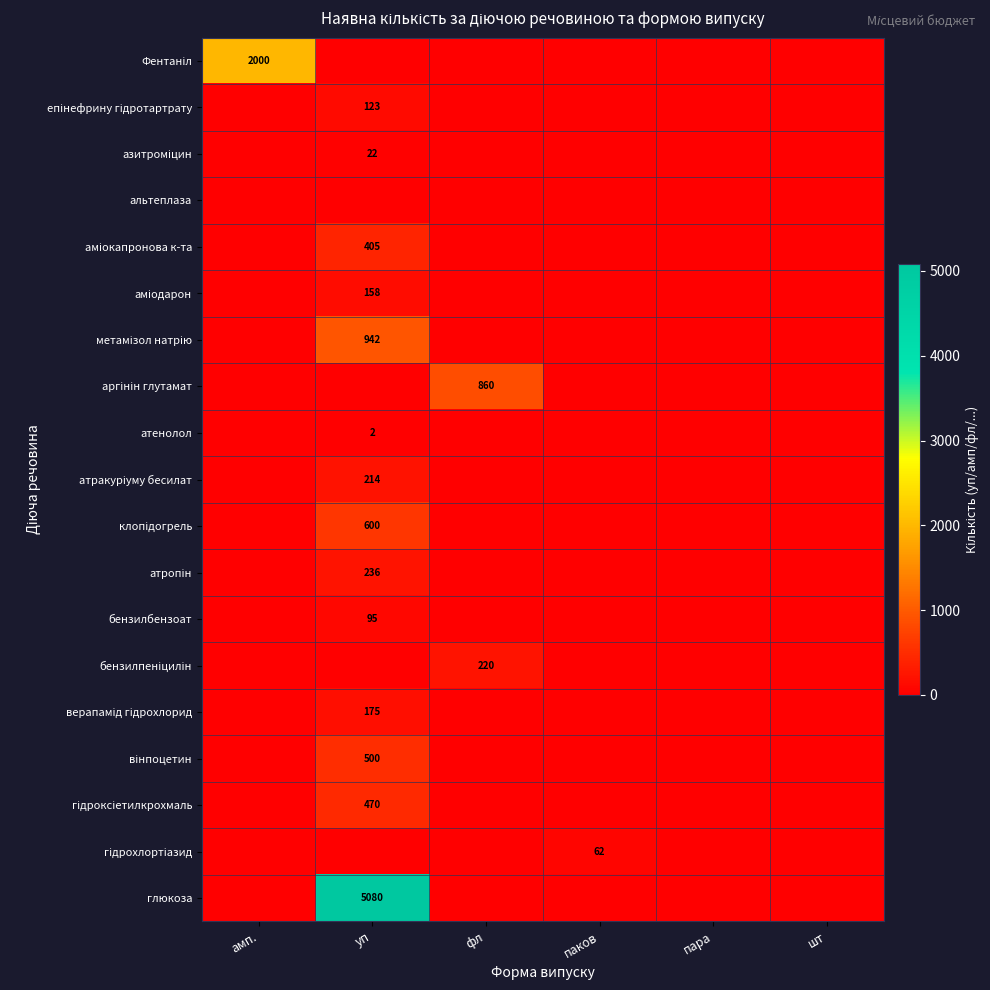

At how many categories does at least one series exceed 1987?

2